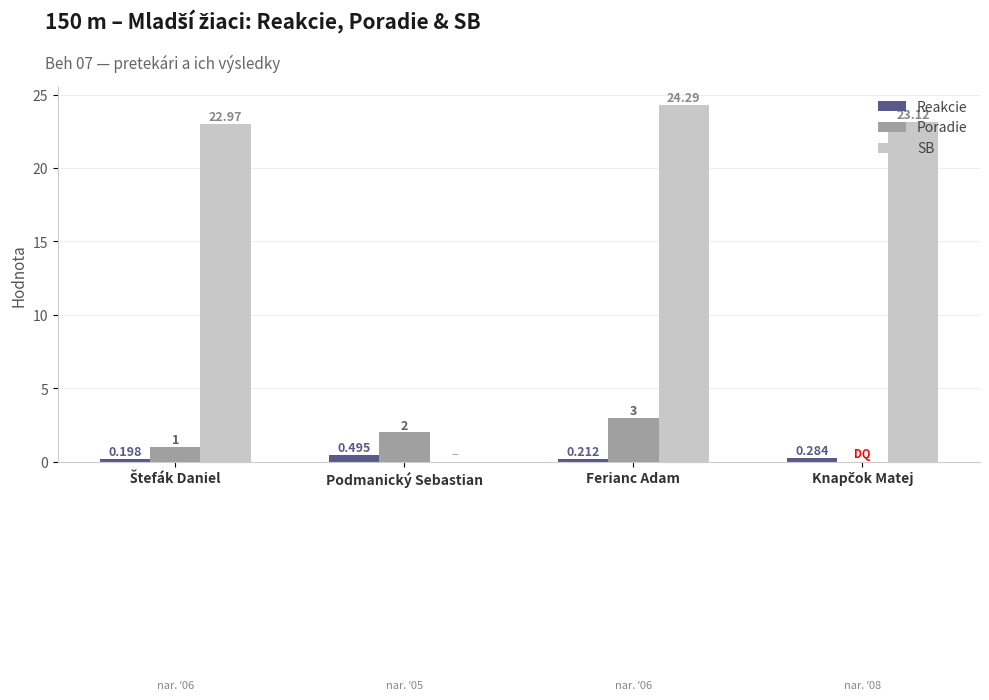

The SB series shows 34.8 at Ferianc Adam. True or false?

False